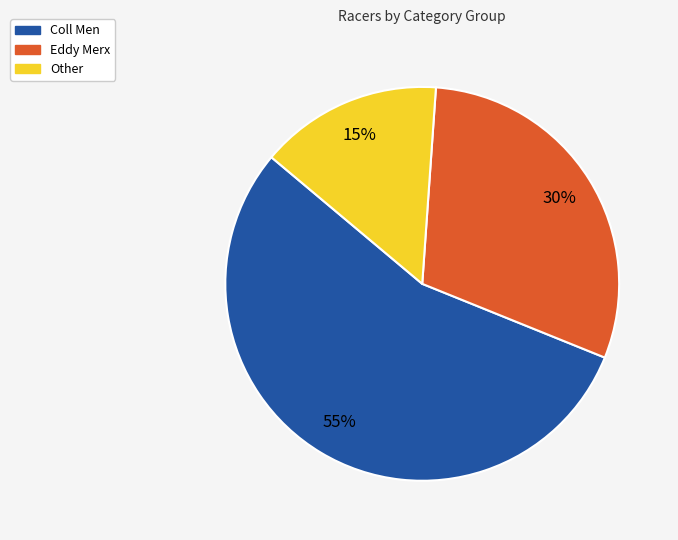

Combined, do Coll Men and Eddy Merx account for over 50%?

Yes